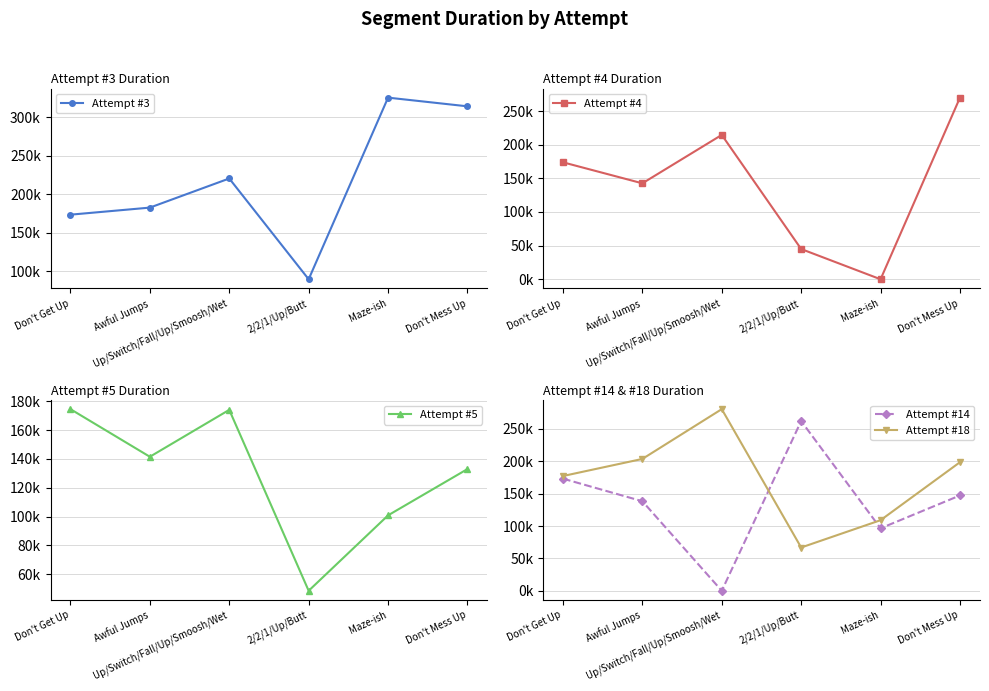

How many times do Attempt #14 and Attempt #5 cross each other?

3